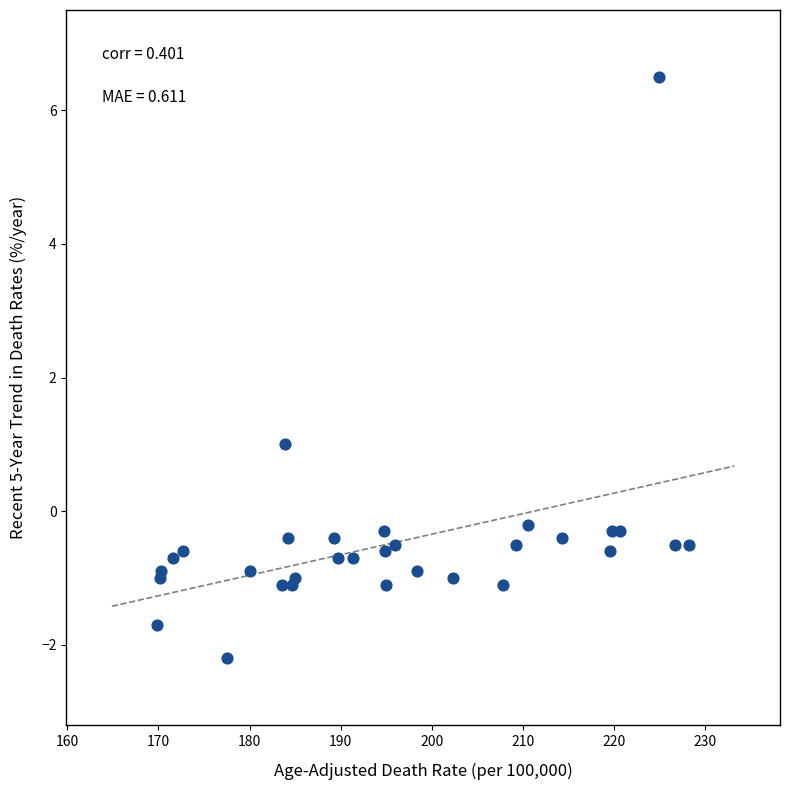

What Y value in the scatter plot is closest to 2?

1.0